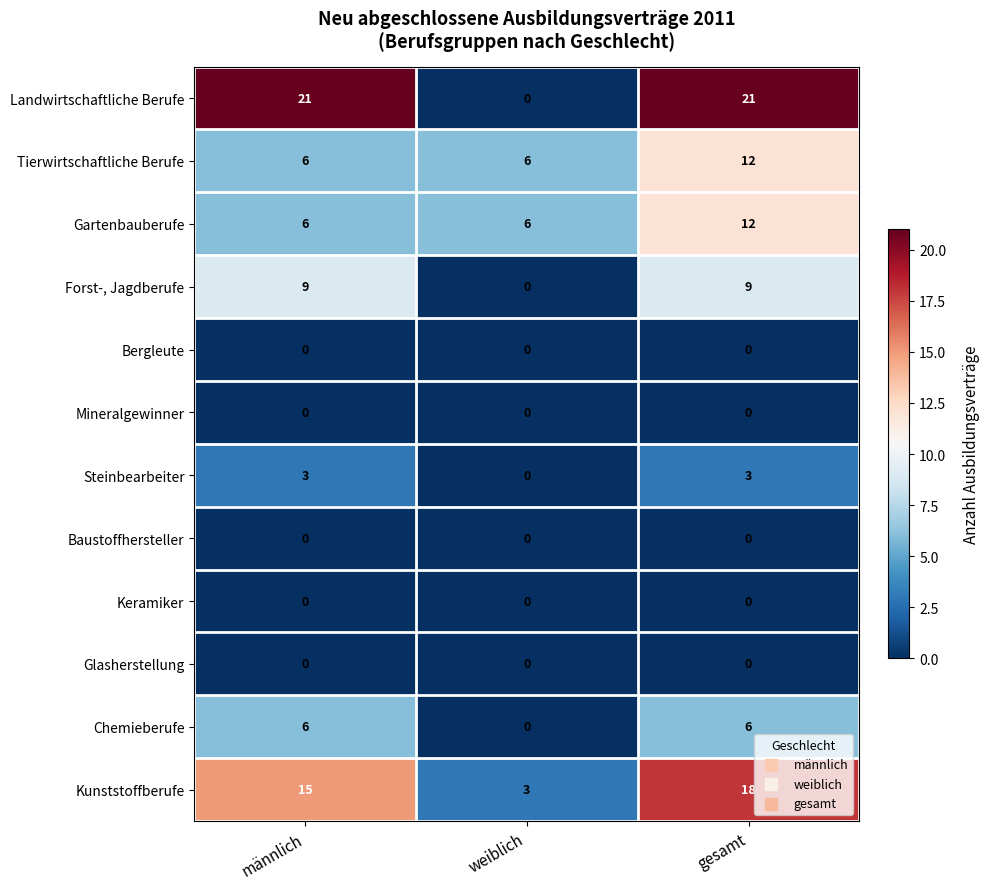

Which series has the largest total across all categories?

Landwirtschaftliche Berufe